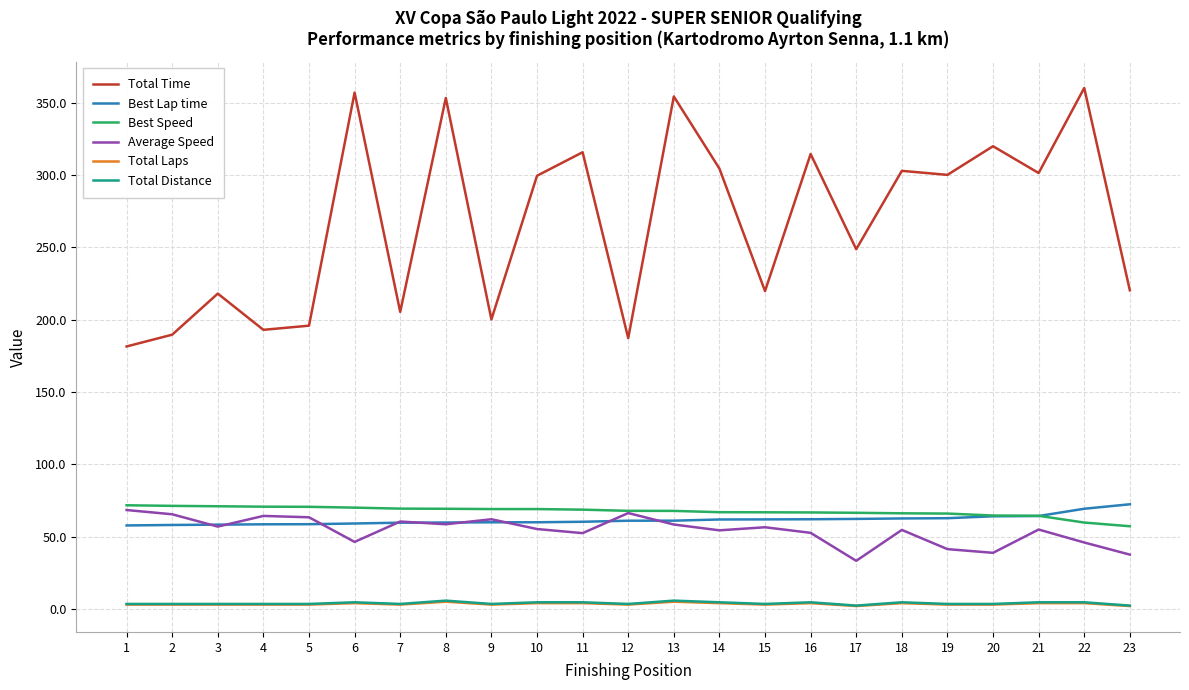

True or false: Total Distance and Best Lap time cross at least once.

False